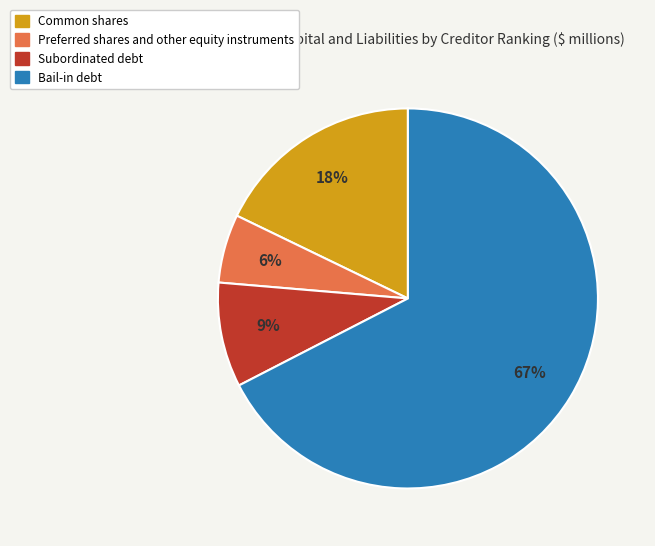

Which slice represents more than half of the pie?

Bail-in debt